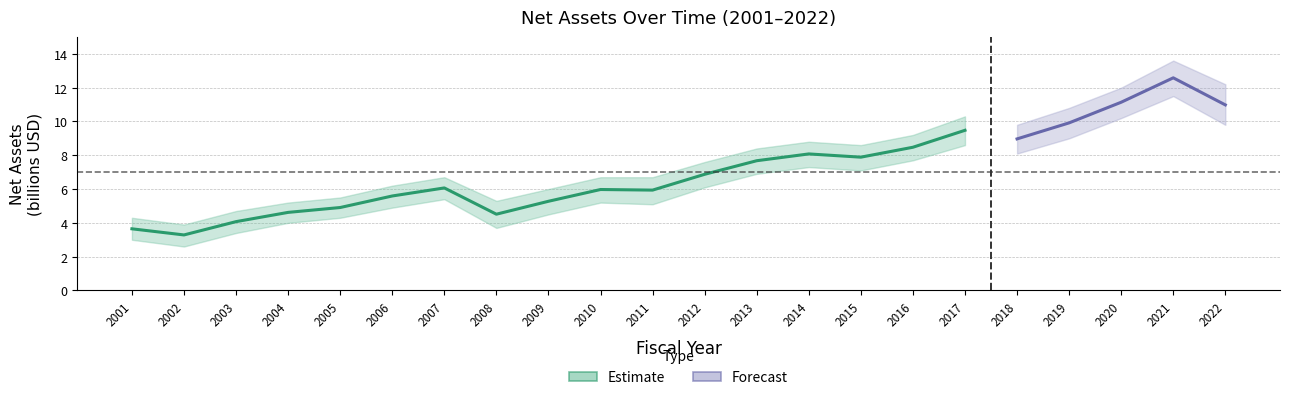

Count the number of categories in the chart.

22